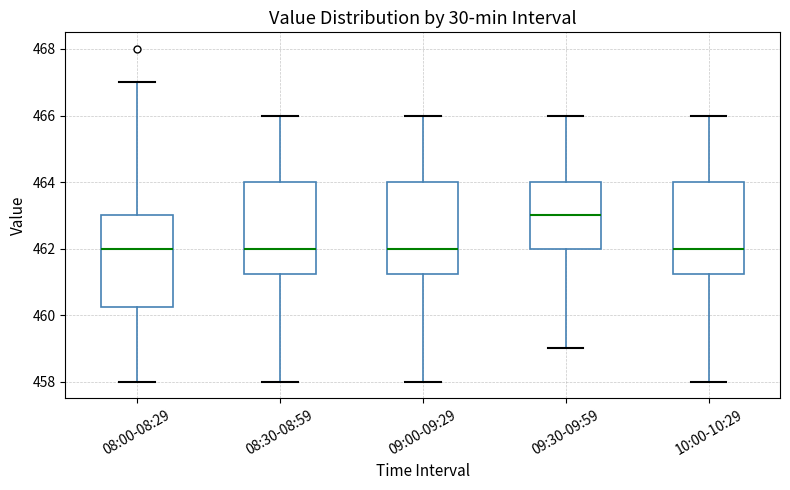

Which box has the highest median line?

09:30-09:59